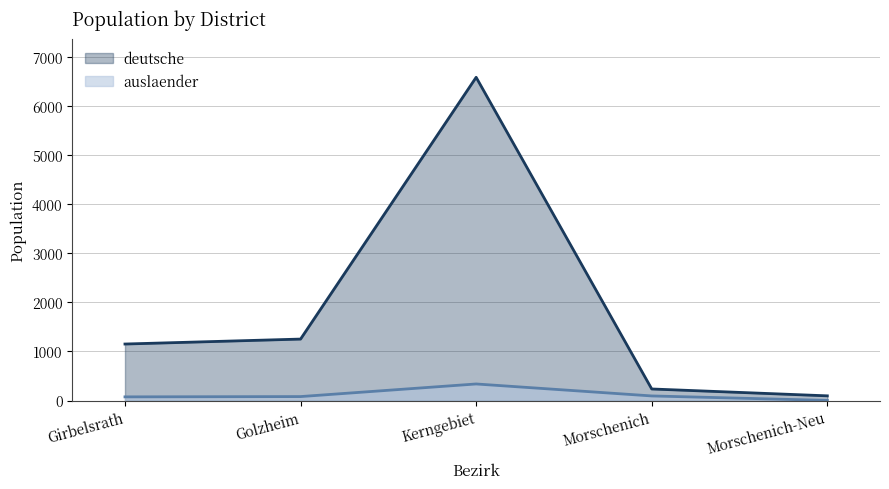

Does the chart display data point markers on the line(s)?

No